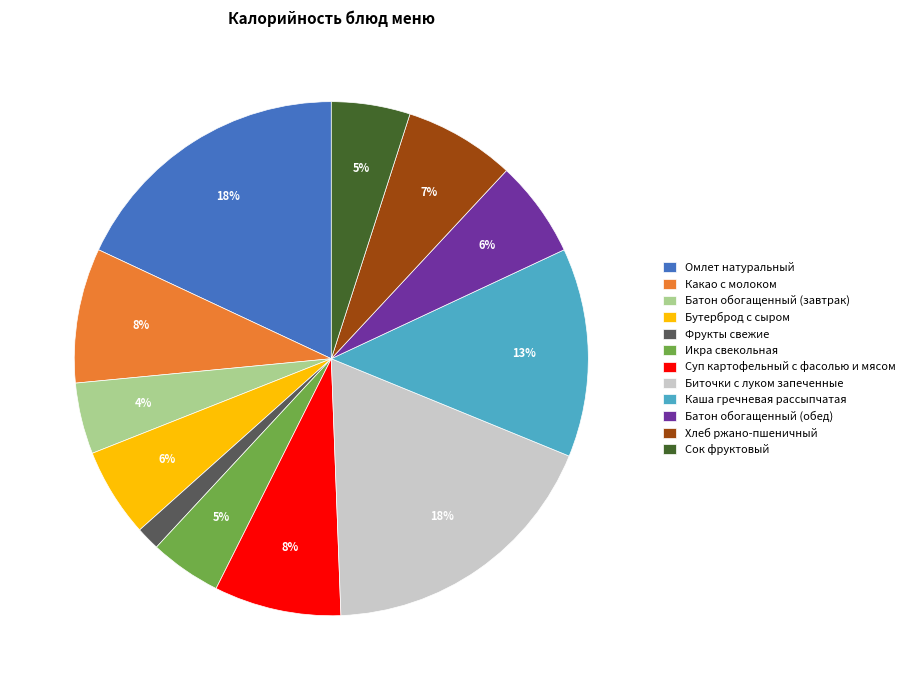

How many segments does this pie chart have?

12